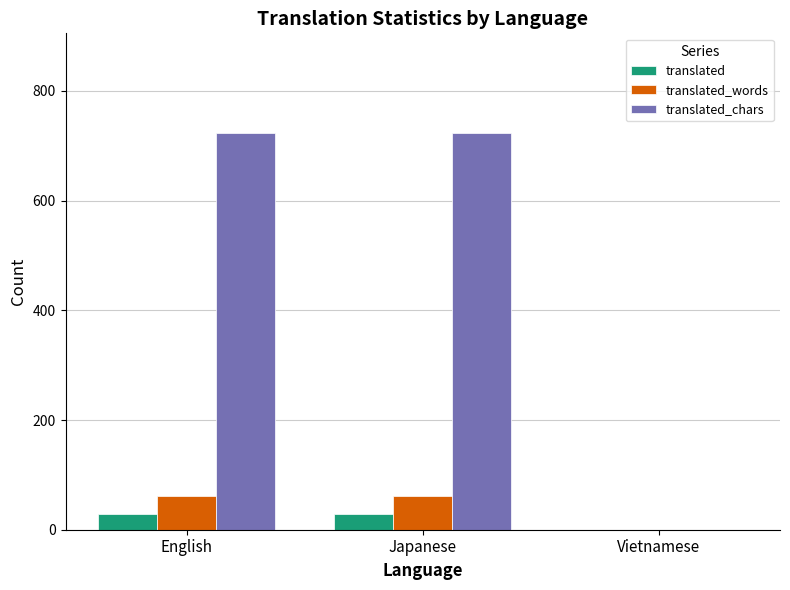

What is the sum of the translated_chars values at Japanese and English?

1448